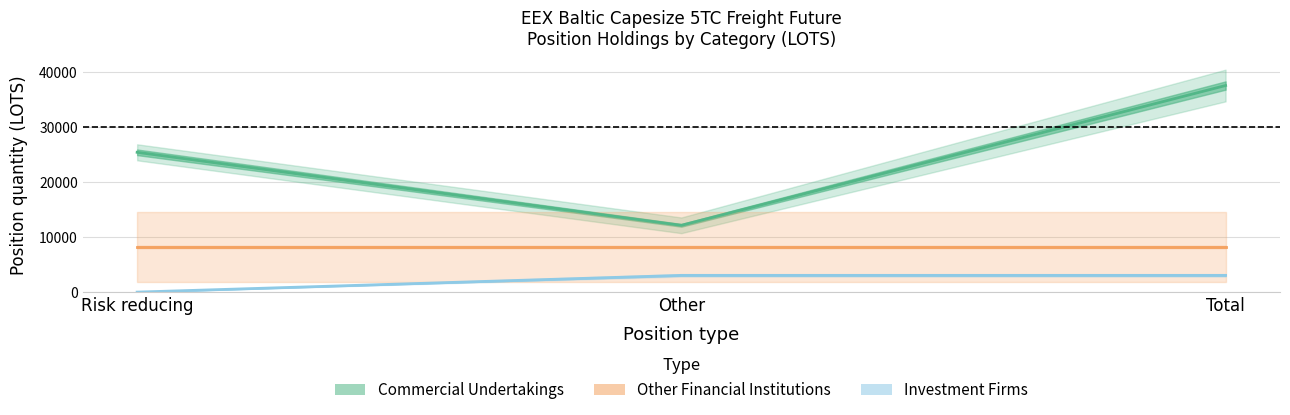

What are all the series names shown in the legend?

Commercial Undertakings, Other Financial Institutions, Investment Firms